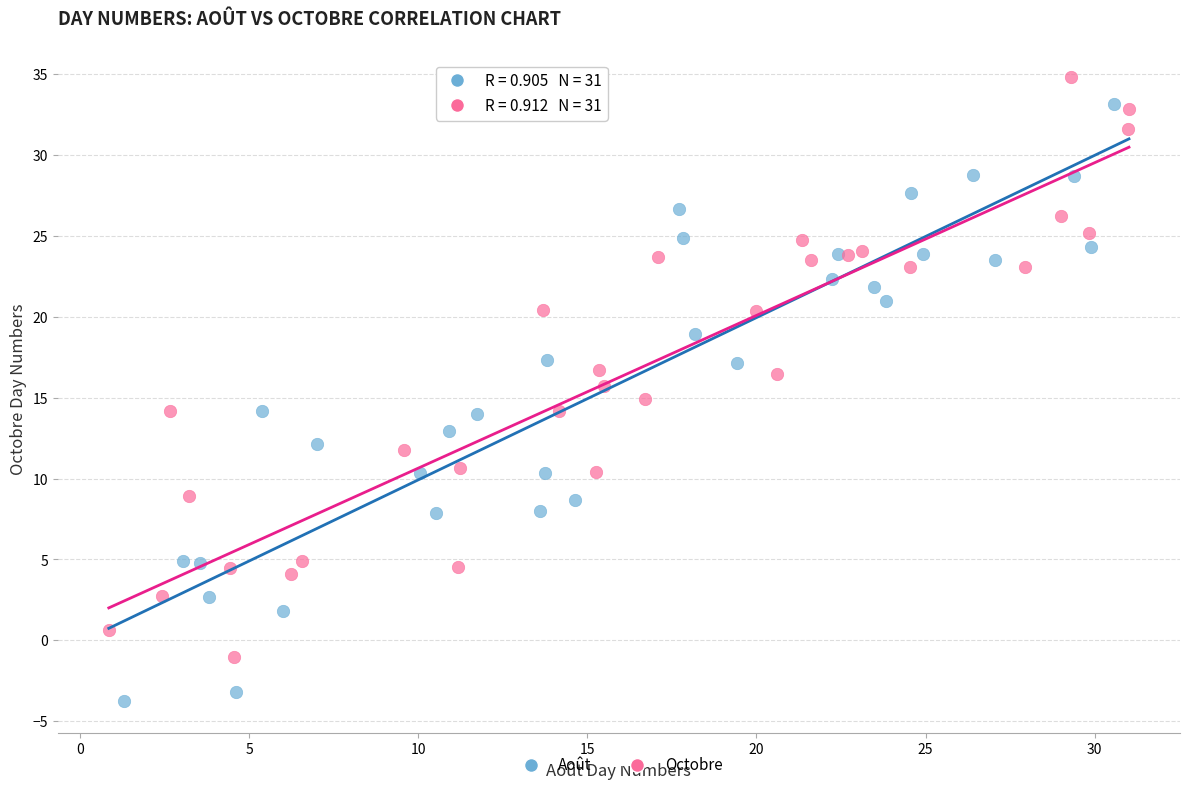

Which series reaches the minimum Y coordinate?

Août